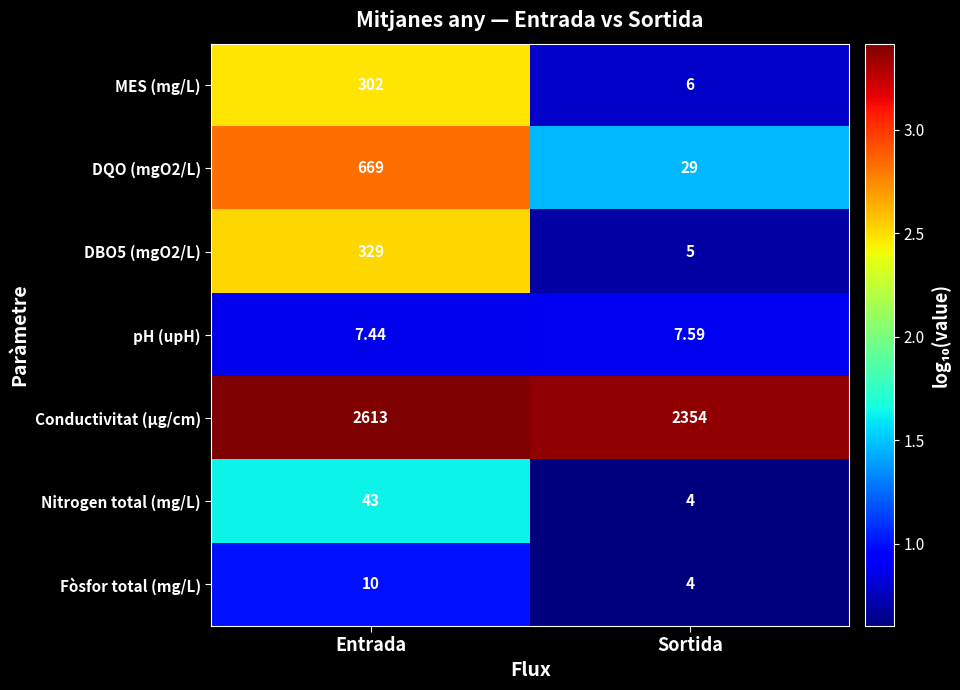

How many categories are shown in the chart?

2